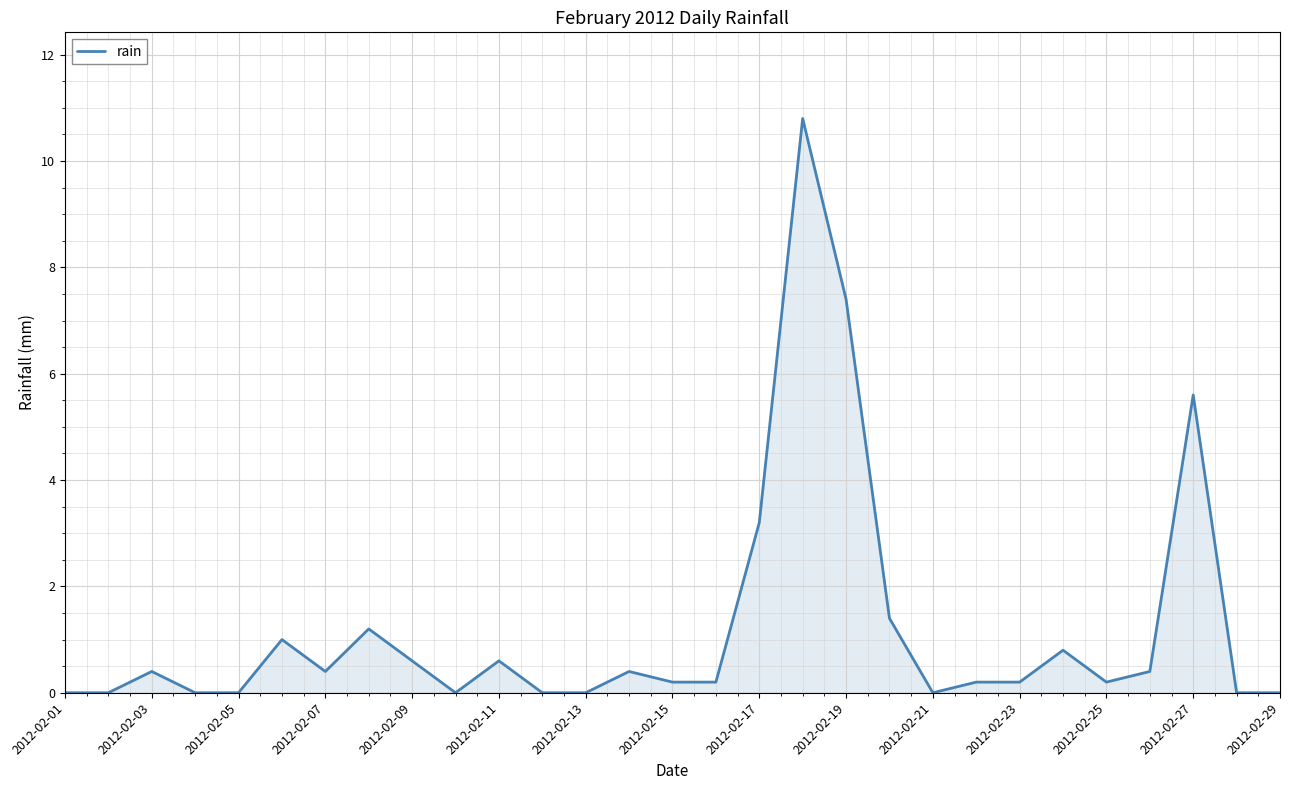

What is the greatest value displayed?

10.8